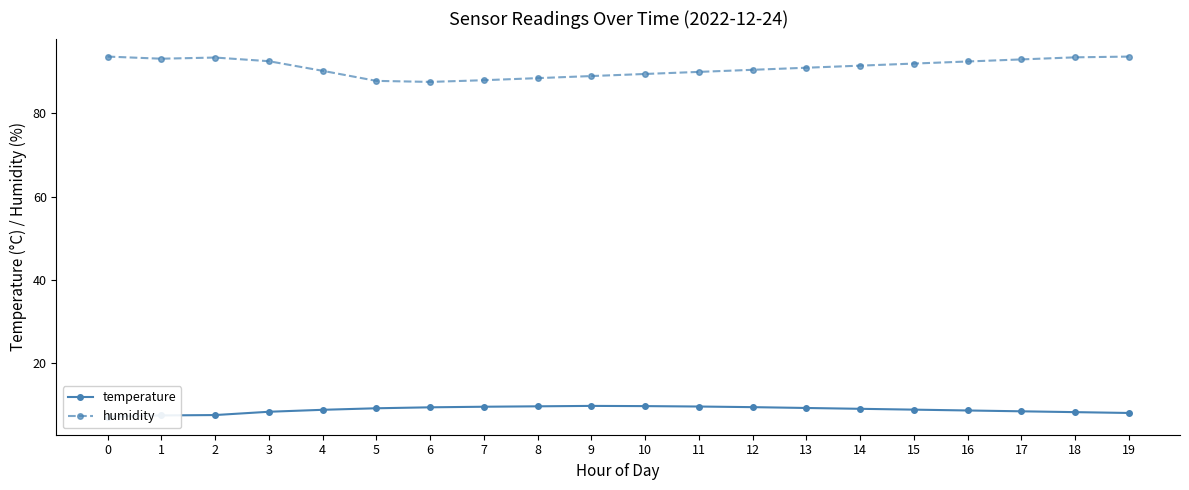

Rank the series by their maximum value, from lowest to highest.

temperature, humidity